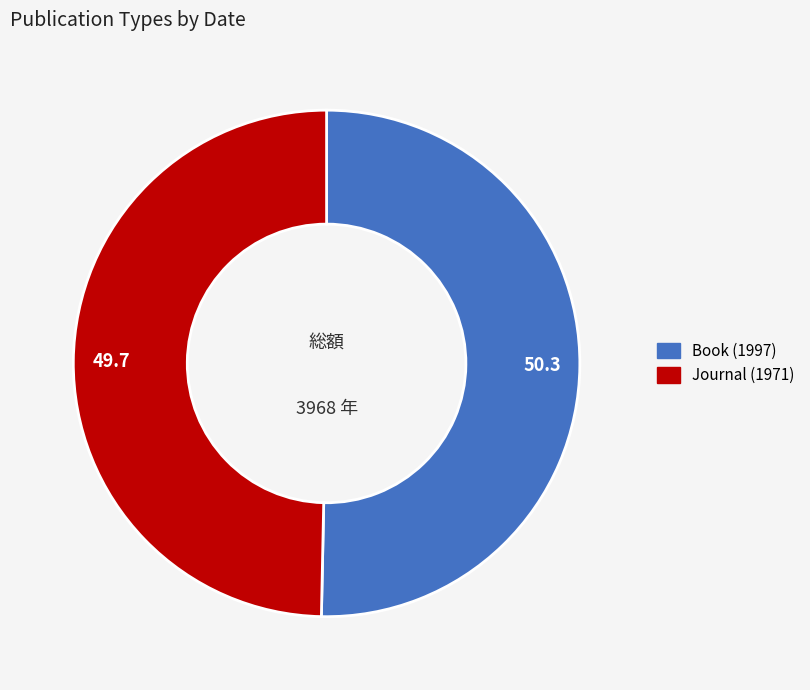

Does any single category account for the majority?

Yes